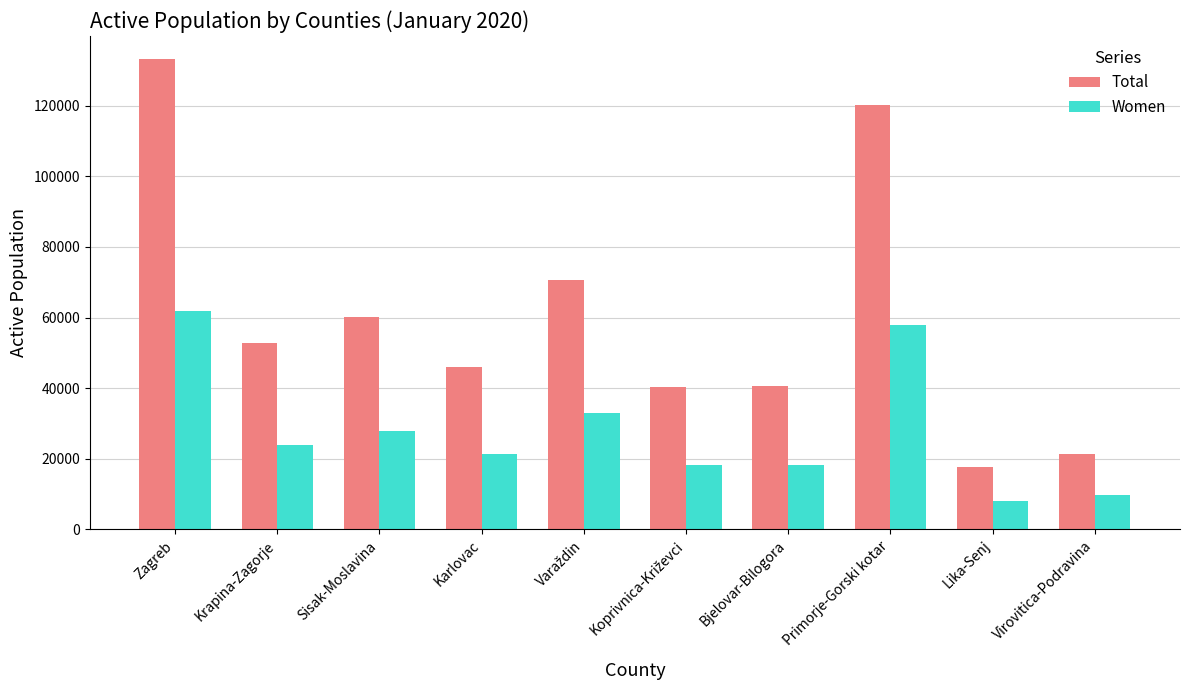

Which series has the widest spread of values?

Total